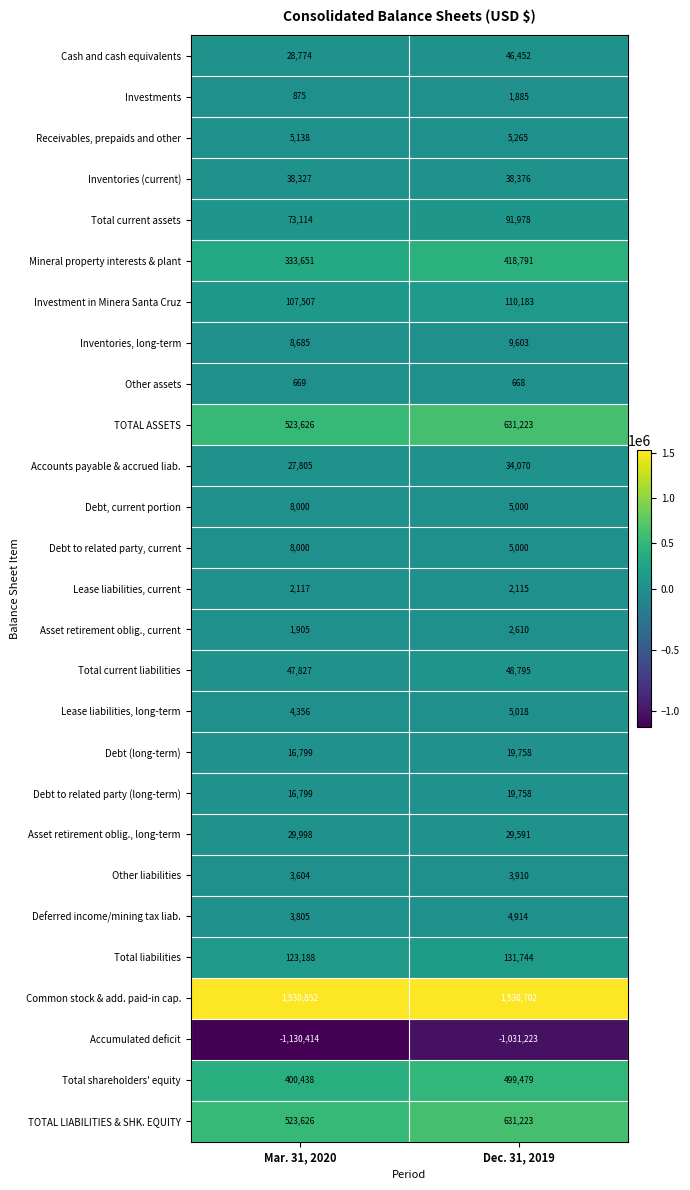

Which category has the highest value across all series?

Mar. 31, 2020